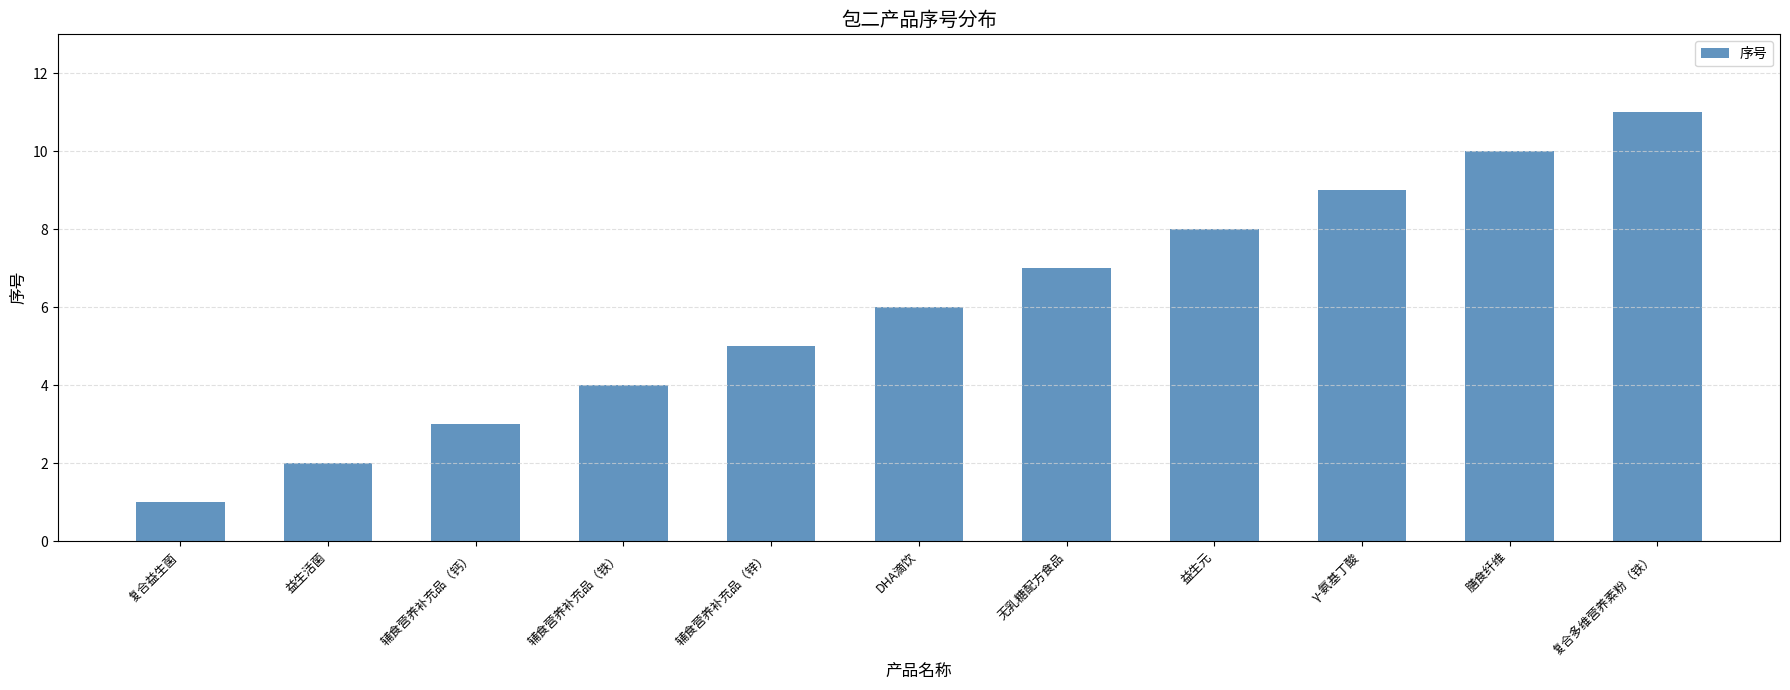

Rank the categories by value from highest to lowest.

复合多维营养素粉（铁）, 膳食纤维, γ-氨基丁酸, 益生元, 无乳糖配方食品, DHA滴饮, 辅食营养补充品（锌）, 辅食营养补充品（铁）, 辅食营养补充品（钙）, 益生活菌, 复合益生菌